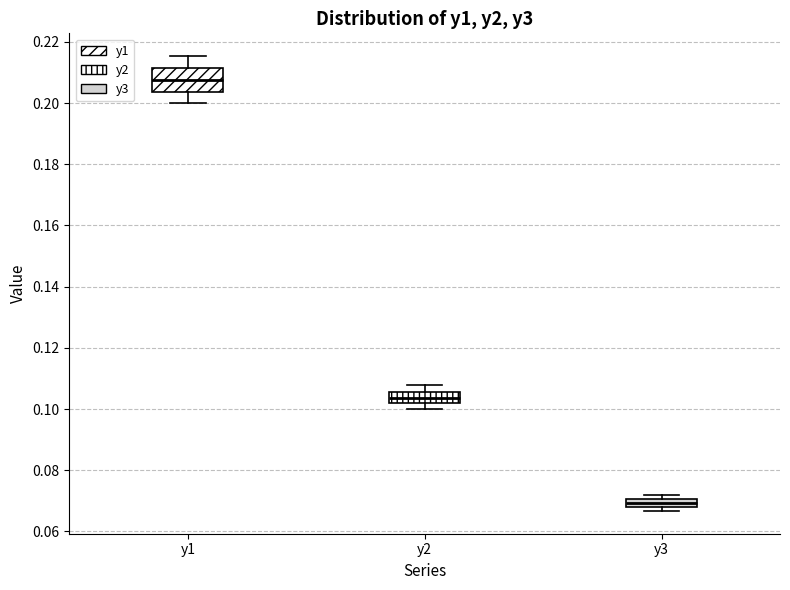

Comparing the boxes themselves (not the whiskers), which one is the tallest?

y1